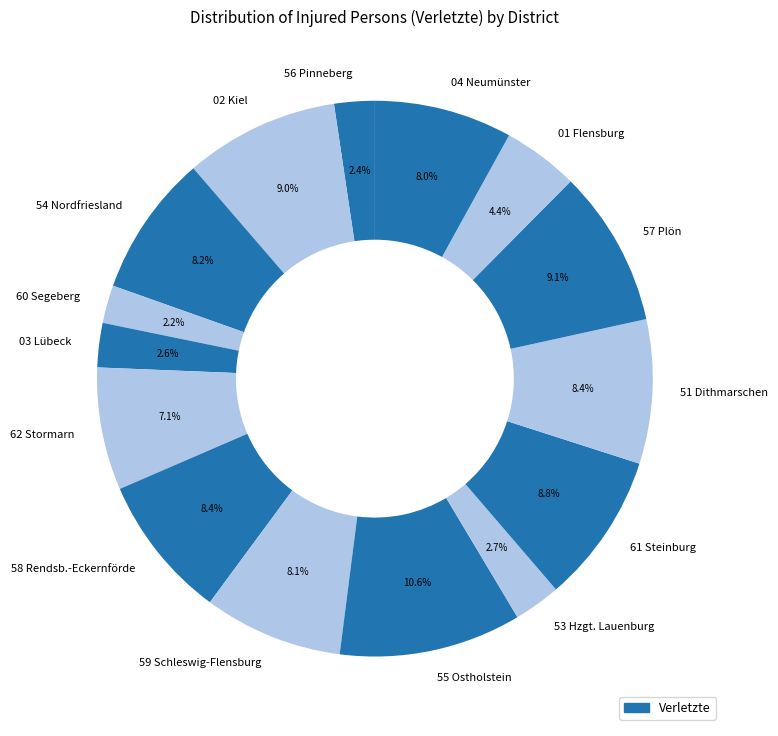

To the nearest percent, what is the average slice percentage?

7%